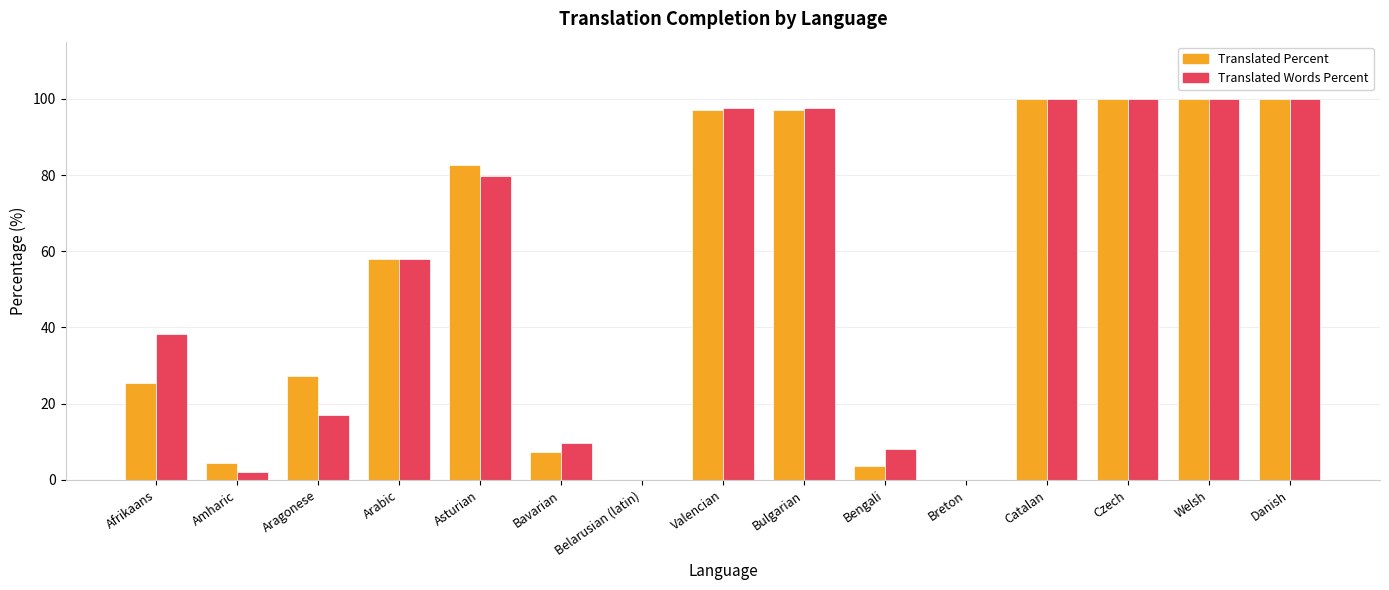

How many data points does each series have?

15